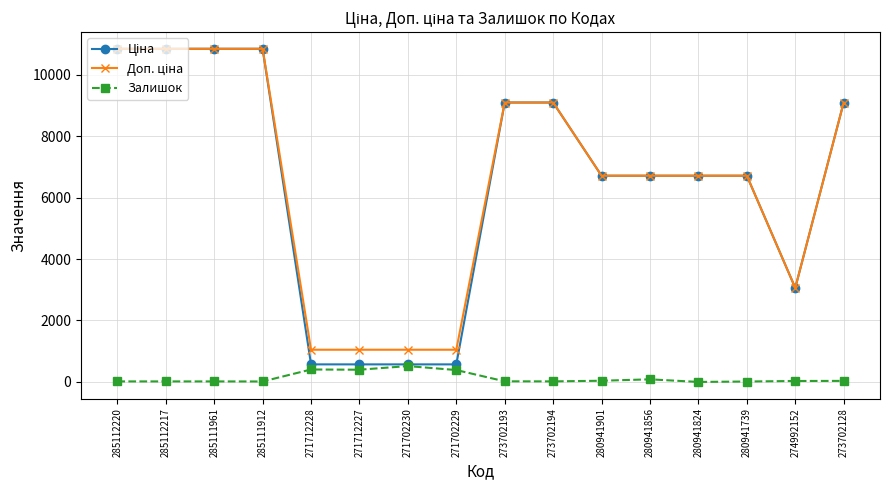

What is the total value across all series at 271702230?

2135.6